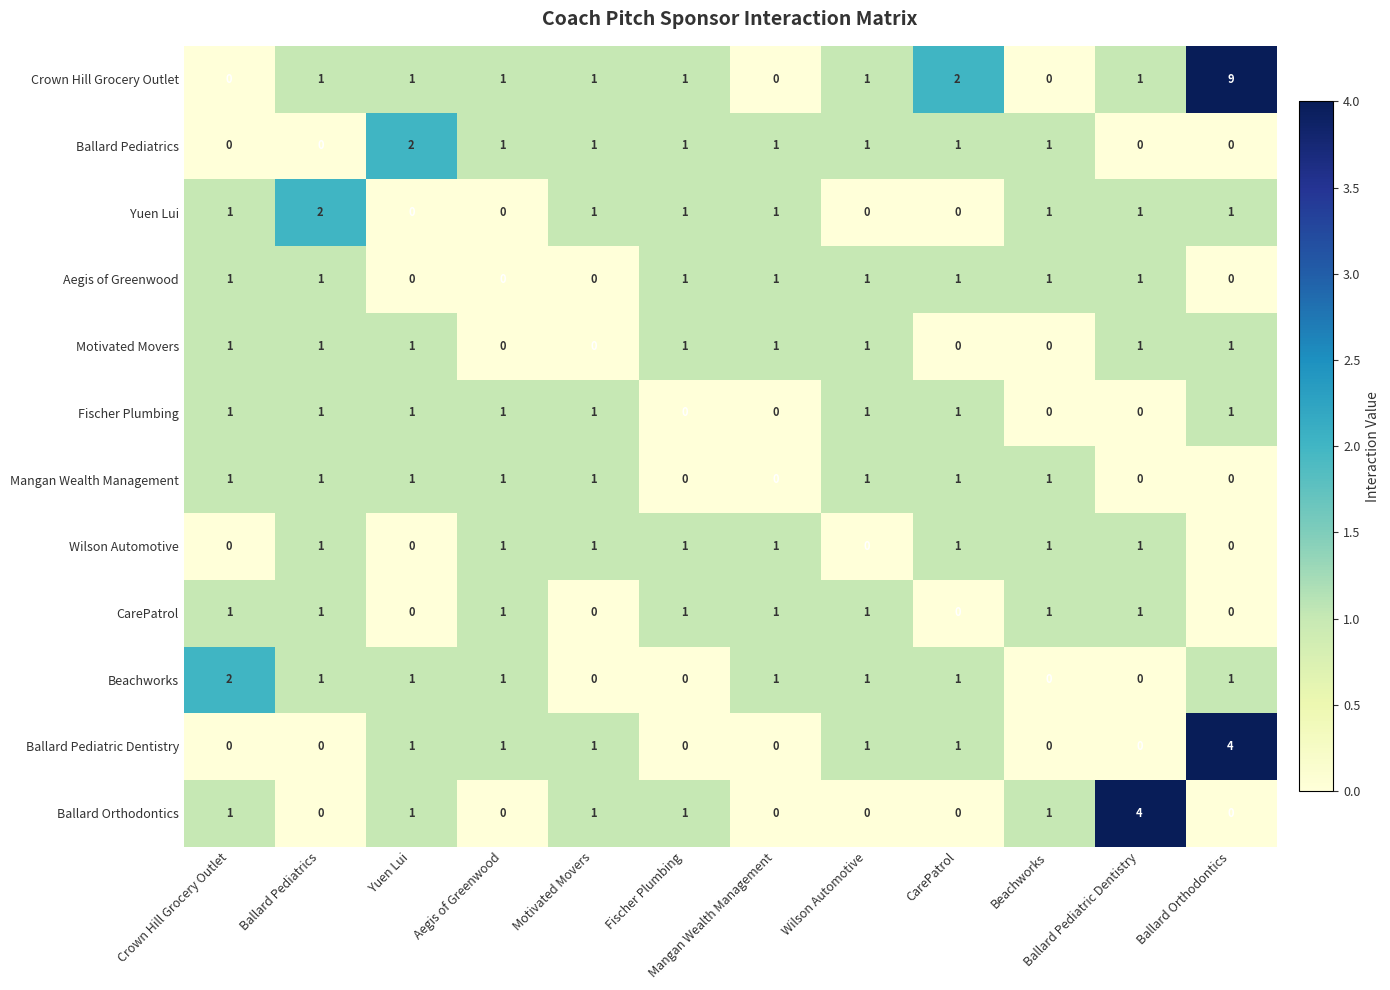

Count the Mangan Wealth Management values in the range 0 to 1.

12